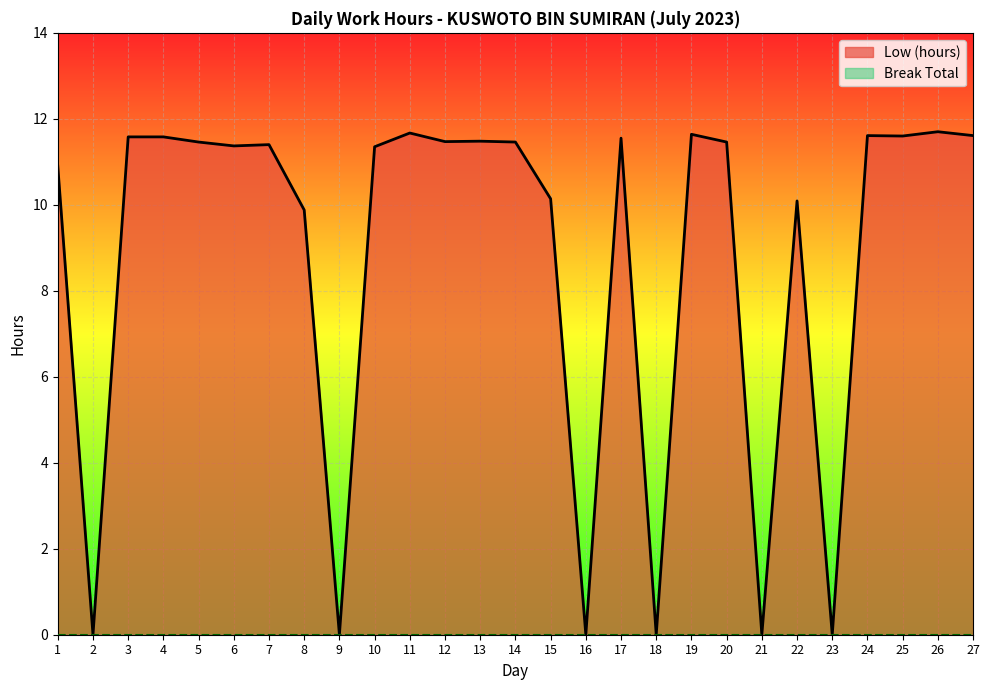

Reading right to left, what are all the values shown in this chart?

11.6	11.7	11.6	11.6	0.0	10.1	0.0	11.5	11.6	0.0	11.6	0.0	10.1	11.5	11.5	11.5	11.7	11.3	0.0	9.9	11.4	11.4	11.5	11.6	11.6	0.0	10.9